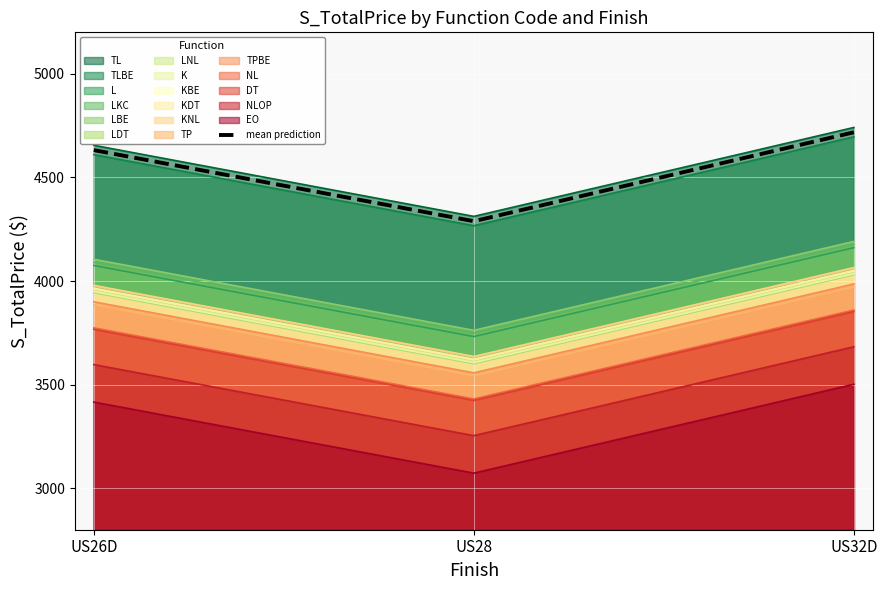

What is the change in value from US28 to US32D?

+429.0